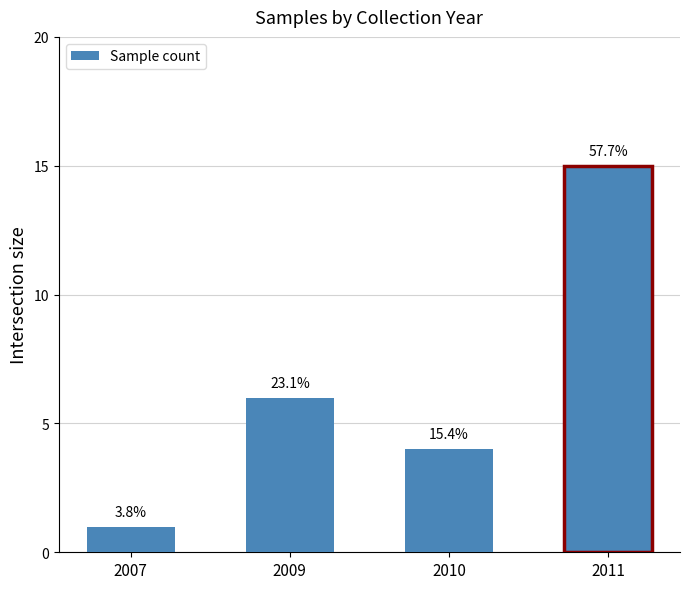

What is the sum of all values?

26